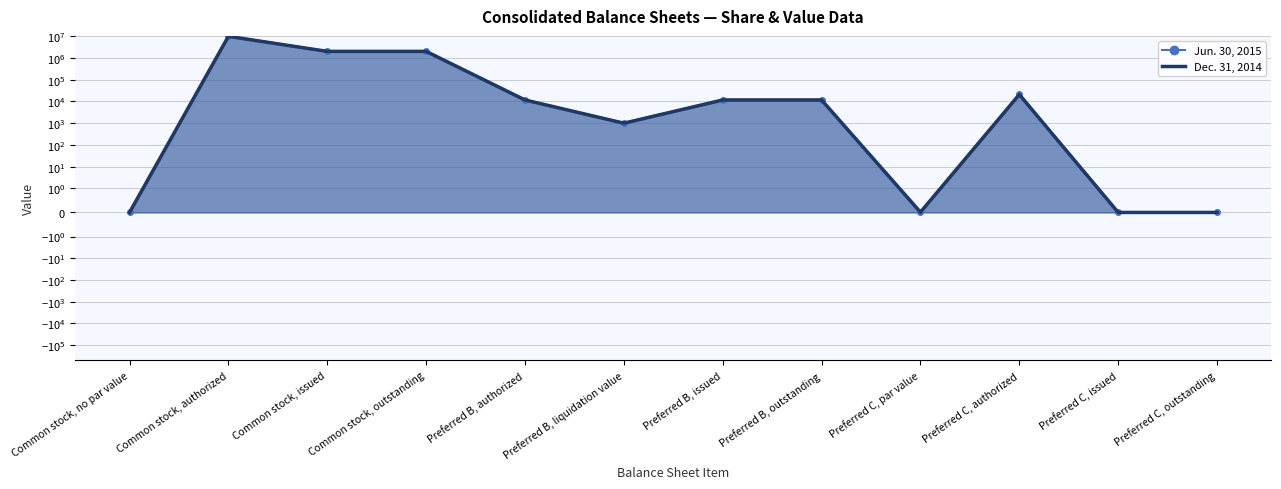

What is the average value of the Dec. 31, 2014 series?

1176656.6